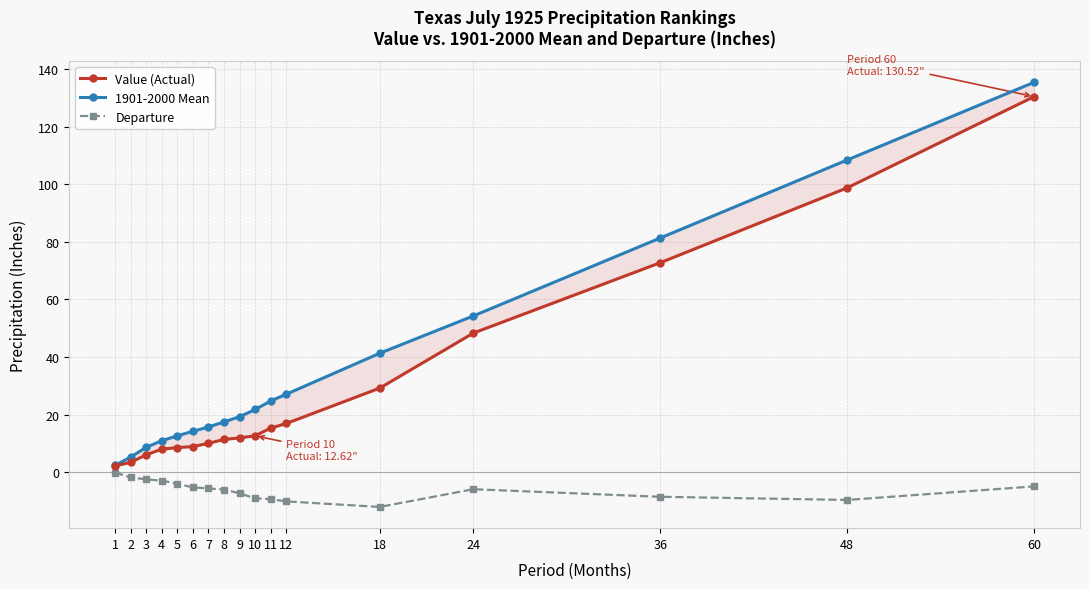

At which label does Value (Actual) reach its minimum?

1